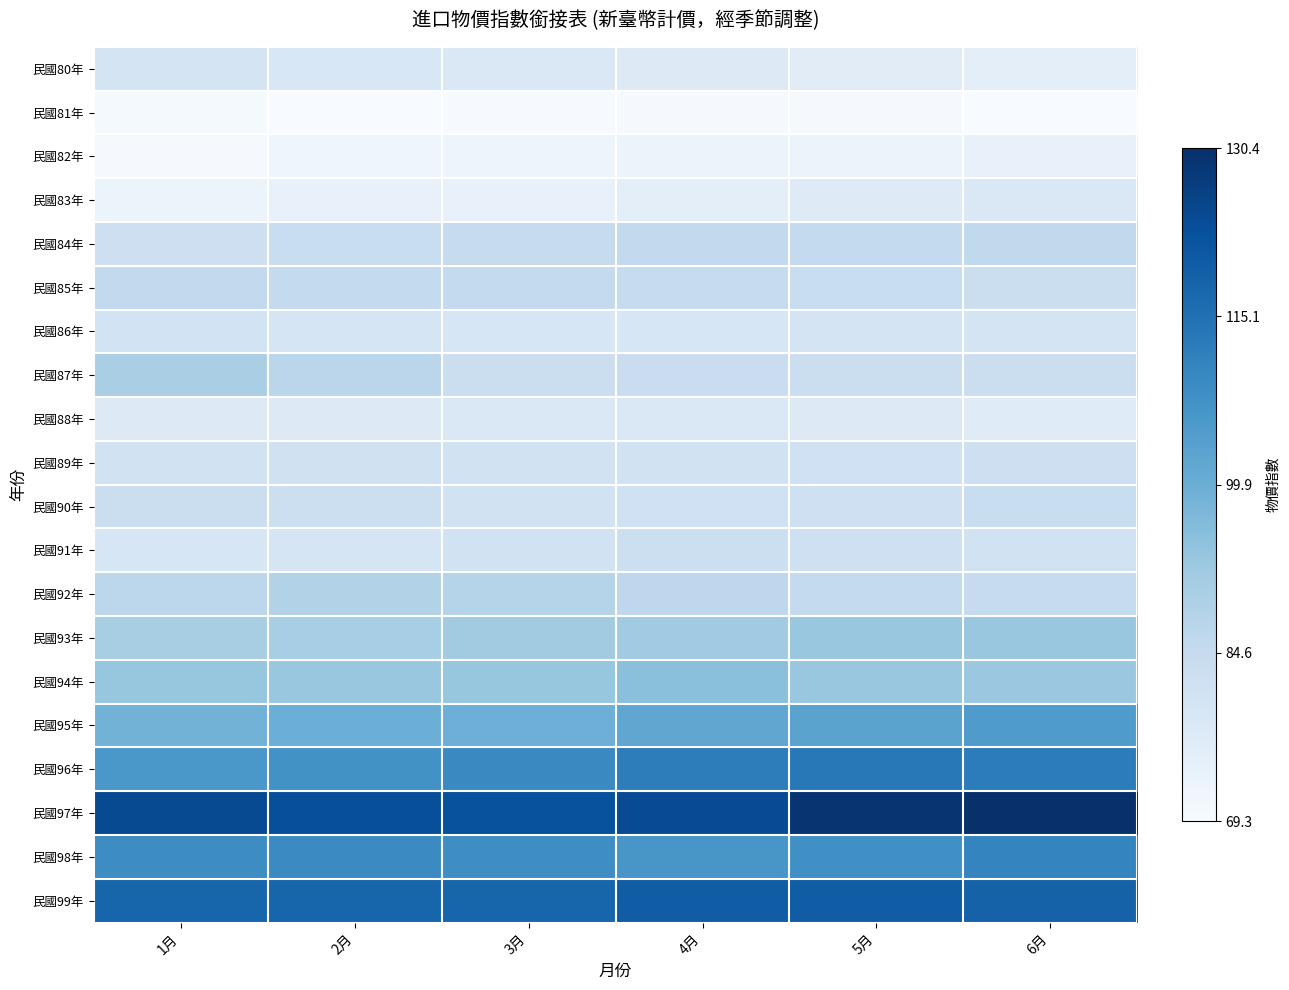

At 4月, list the series in order from largest to smallest.

民國97年, 民國99年, 民國96年, 民國98年, 民國95年, 民國94年, 民國93年, 民國92年, 民國84年, 民國85年, 民國87年, 民國91年, 民國90年, 民國89年, 民國86年, 民國88年, 民國80年, 民國83年, 民國82年, 民國81年